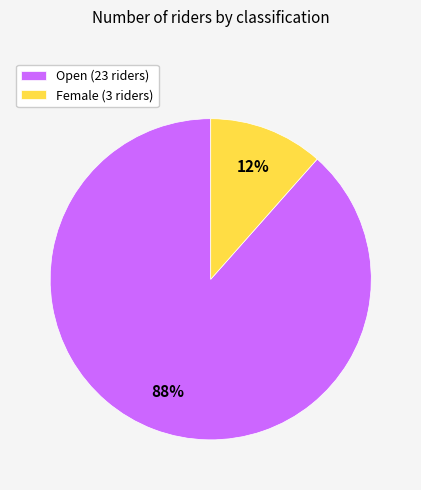

What percentage is the Open slice, to the nearest percent?

88%